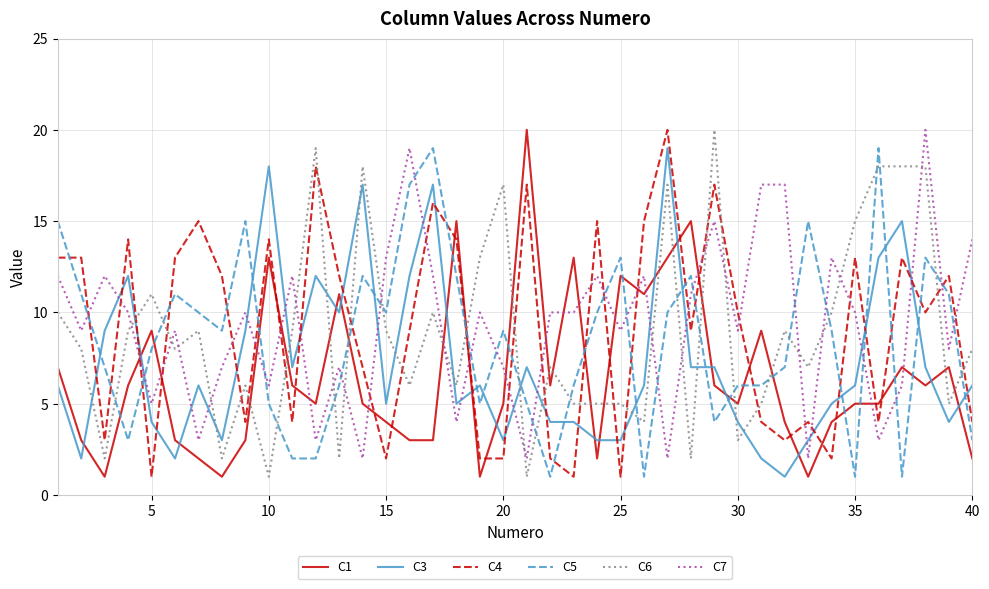

How many distinct data groups are displayed?

6